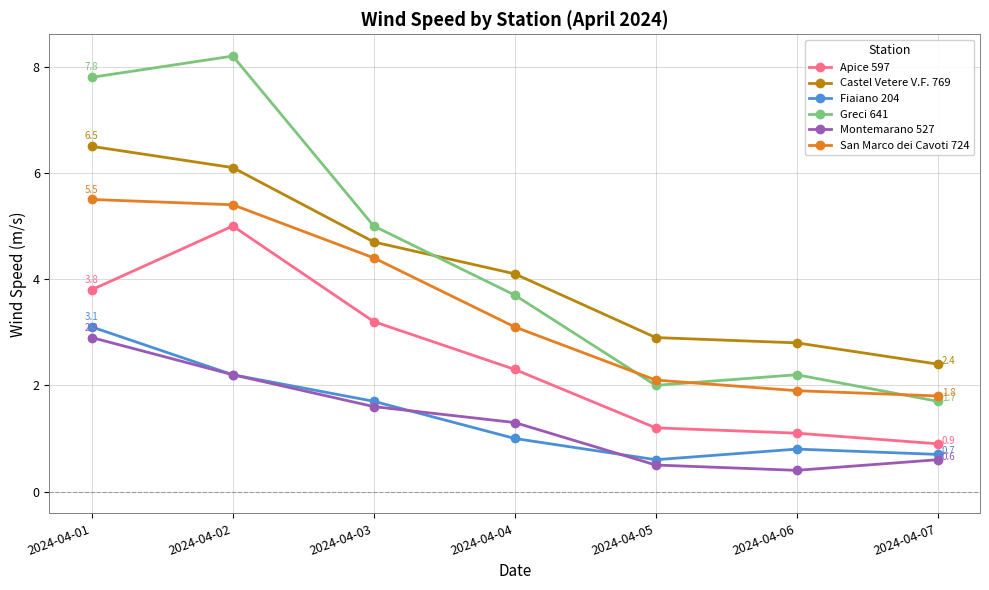

Which series has the largest range (max minus min)?

Greci 641